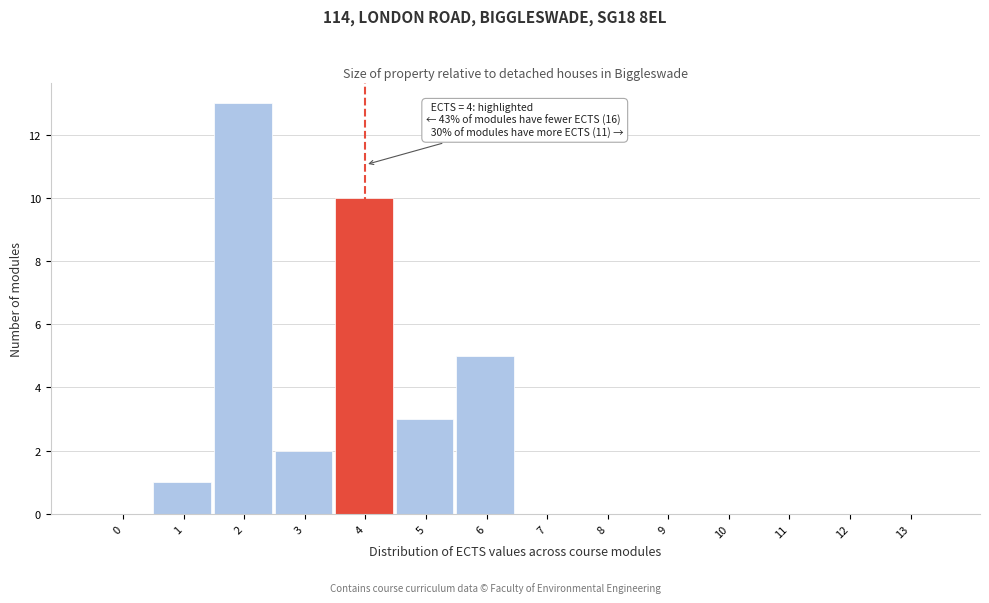

Reading left to right, extract all data points from this chart.

0=0	1=1	2=13	3=2	4=10	5=3	6=5	7=0	8=0	9=0	10=0	11=0	12=0	13=0